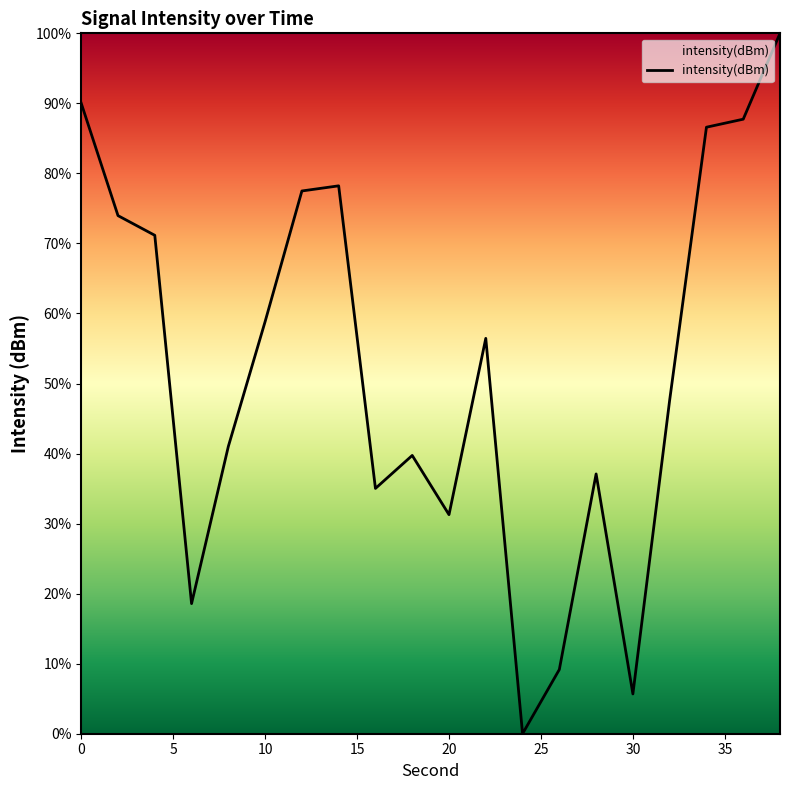

What is the maximum value shown in the chart?

100.0